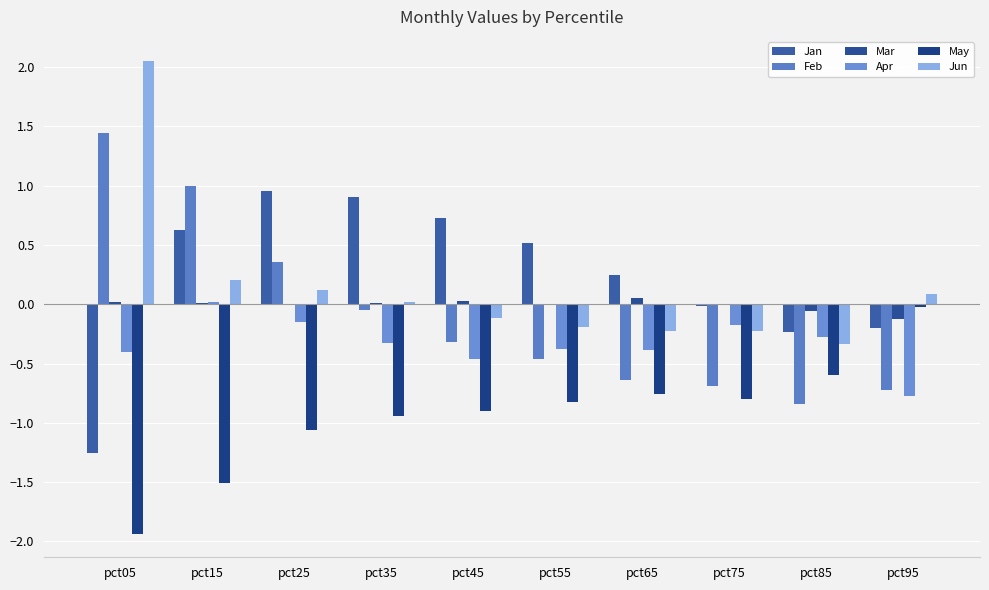

What is the difference between the Mar values at pct55 and pct65?

0.1